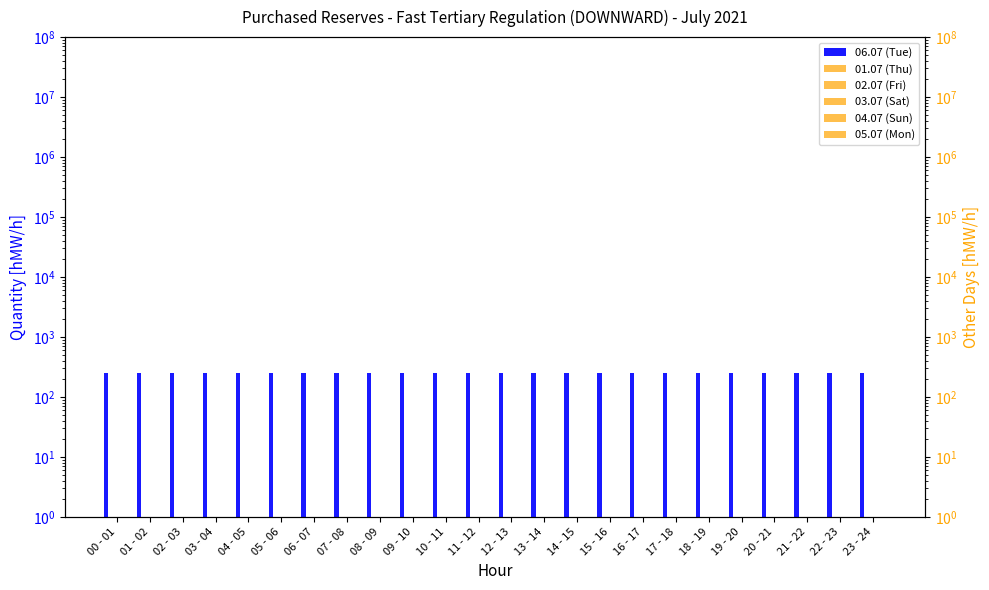

Reading left to right, transcribe all the data shown in this chart.

06.07 (Tue): 00 - 01=250	01 - 02=250	02 - 03=250	03 - 04=250	04 - 05=250	05 - 06=250	06 - 07=250	07 - 08=250	08 - 09=250	09 - 10=250	10 - 11=250	11 - 12=250	12 - 13=250	13 - 14=250	14 - 15=250	15 - 16=250	16 - 17=250	17 - 18=250	18 - 19=250	19 - 20=250	20 - 21=250	21 - 22=250	22 - 23=250	23 - 24=250
01.07 (Thu): 00 - 01=1	01 - 02=1	02 - 03=1	03 - 04=1	04 - 05=1	05 - 06=1	06 - 07=1	07 - 08=1	08 - 09=1	09 - 10=1	10 - 11=1	11 - 12=1	12 - 13=1	13 - 14=1	14 - 15=1	15 - 16=1	16 - 17=1	17 - 18=1	18 - 19=1	19 - 20=1	20 - 21=1	21 - 22=1	22 - 23=1	23 - 24=1
02.07 (Fri): 00 - 01=1	01 - 02=1	02 - 03=1	03 - 04=1	04 - 05=1	05 - 06=1	06 - 07=1	07 - 08=1	08 - 09=1	09 - 10=1	10 - 11=1	11 - 12=1	12 - 13=1	13 - 14=1	14 - 15=1	15 - 16=1	16 - 17=1	17 - 18=1	18 - 19=1	19 - 20=1	20 - 21=1	21 - 22=1	22 - 23=1	23 - 24=1
03.07 (Sat): 00 - 01=1	01 - 02=1	02 - 03=1	03 - 04=1	04 - 05=1	05 - 06=1	06 - 07=1	07 - 08=1	08 - 09=1	09 - 10=1	10 - 11=1	11 - 12=1	12 - 13=1	13 - 14=1	14 - 15=1	15 - 16=1	16 - 17=1	17 - 18=1	18 - 19=1	19 - 20=1	20 - 21=1	21 - 22=1	22 - 23=1	23 - 24=1
04.07 (Sun): 00 - 01=1	01 - 02=1	02 - 03=1	03 - 04=1	04 - 05=1	05 - 06=1	06 - 07=1	07 - 08=1	08 - 09=1	09 - 10=1	10 - 11=1	11 - 12=1	12 - 13=1	13 - 14=1	14 - 15=1	15 - 16=1	16 - 17=1	17 - 18=1	18 - 19=1	19 - 20=1	20 - 21=1	21 - 22=1	22 - 23=1	23 - 24=1
05.07 (Mon): 00 - 01=1	01 - 02=1	02 - 03=1	03 - 04=1	04 - 05=1	05 - 06=1	06 - 07=1	07 - 08=1	08 - 09=1	09 - 10=1	10 - 11=1	11 - 12=1	12 - 13=1	13 - 14=1	14 - 15=1	15 - 16=1	16 - 17=1	17 - 18=1	18 - 19=1	19 - 20=1	20 - 21=1	21 - 22=1	22 - 23=1	23 - 24=1